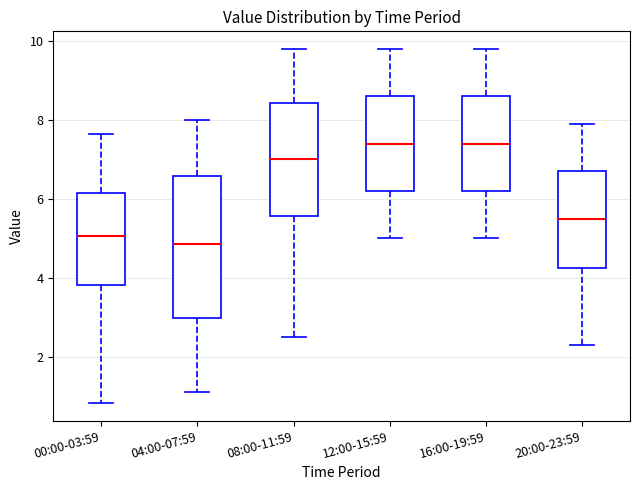

Where does the upper whisker of the box for 04:00-07:59 end on the y-axis? The values are not printed on the chart, so give them approximately, as read against the axis.

8.0